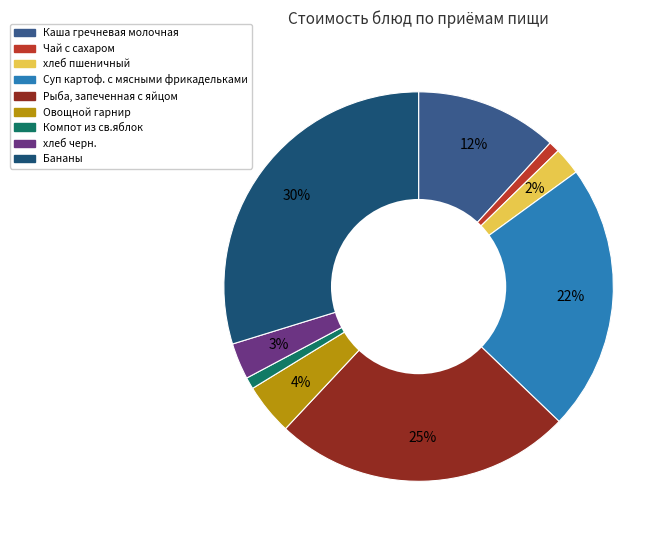

How many segments does this pie chart have?

9